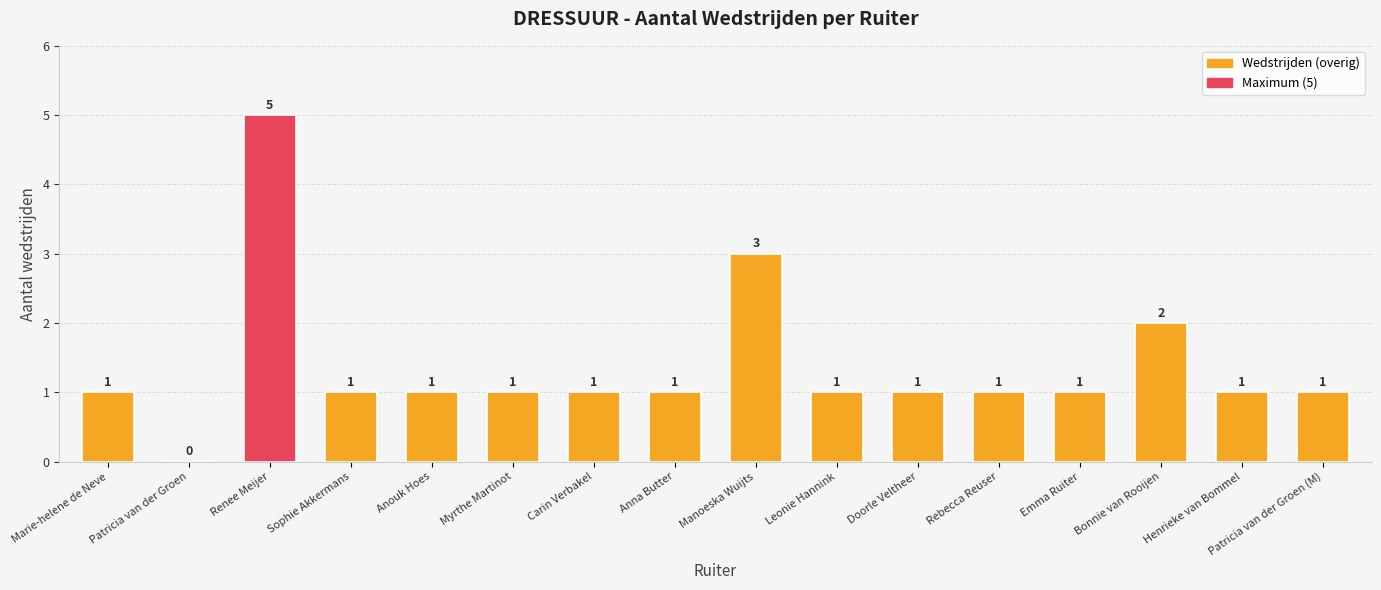

The value at Bonnie van Rooijen is 3. True or false?

False